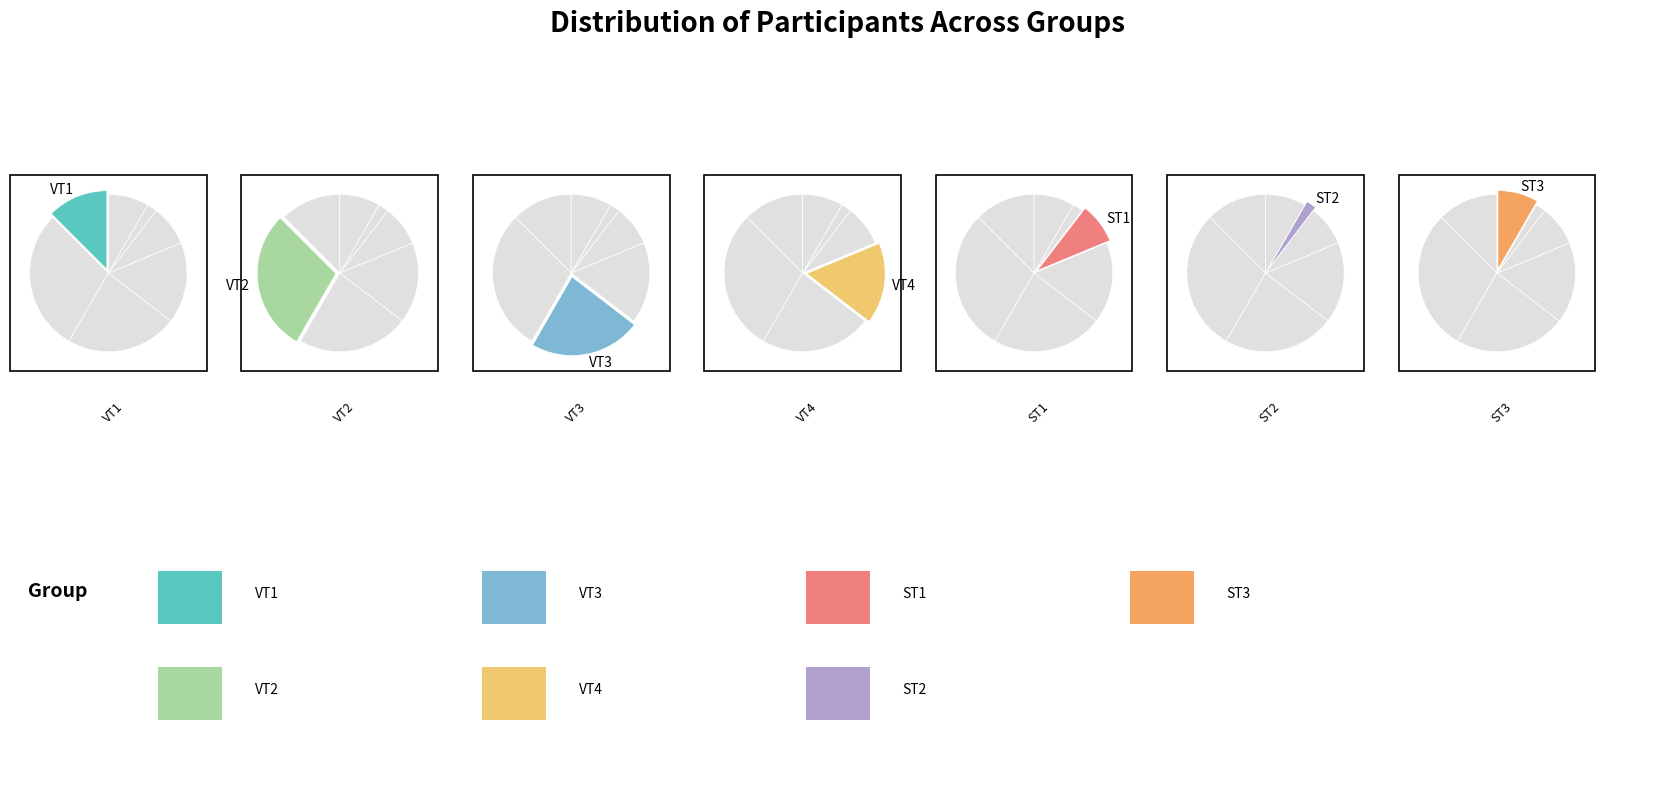

What is the total percentage of ST2 and ST1?

10.4%